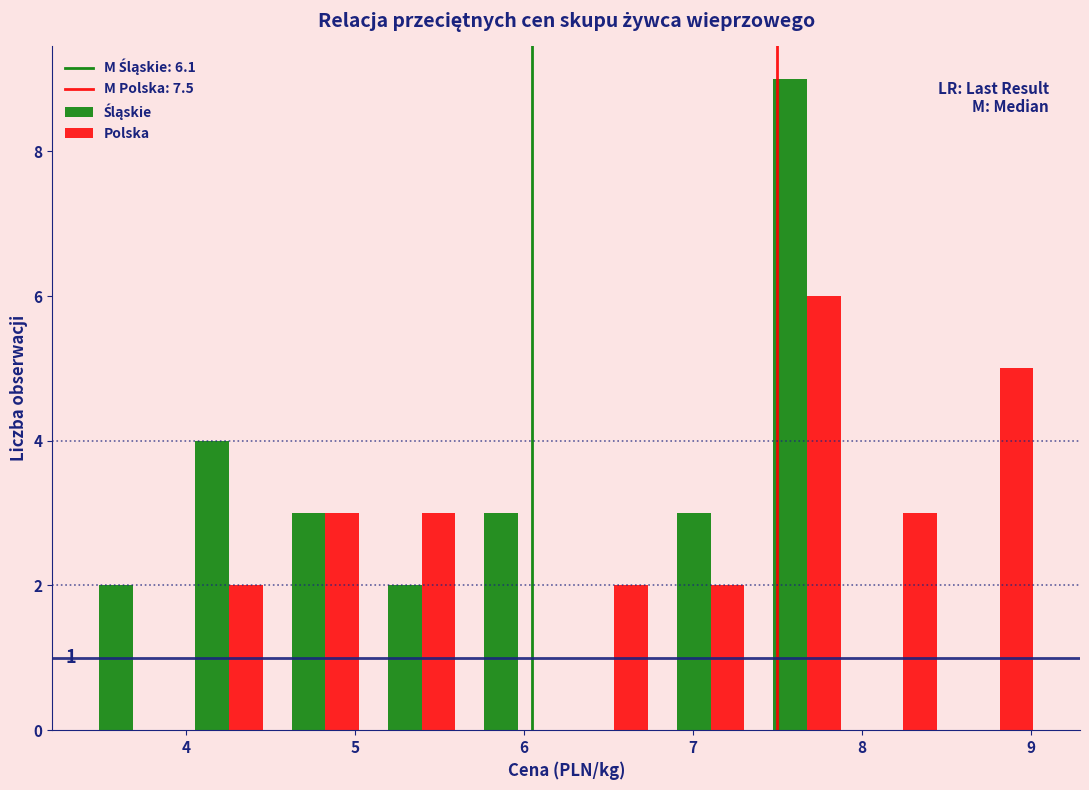

In the Śląskie series, which range on the x-axis has the tallest bar?

7.39 to 7.96